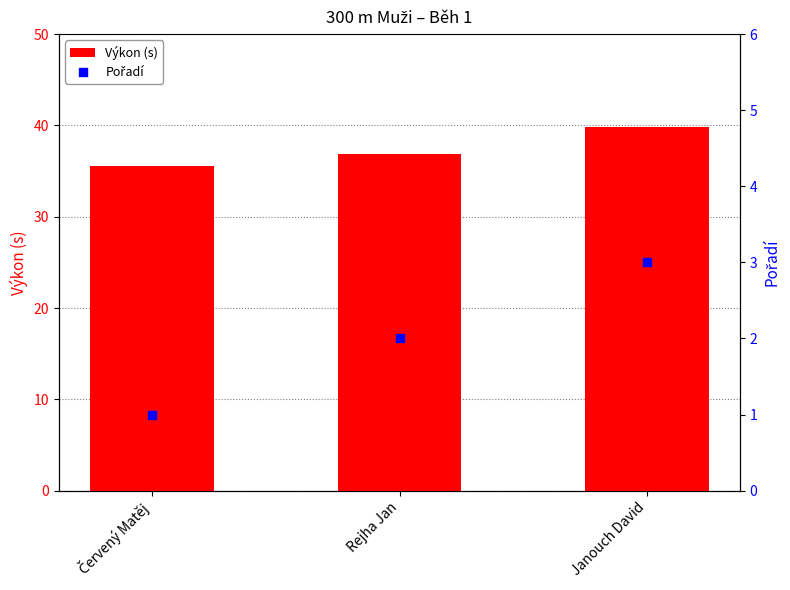

Which series contains the highest Y value?

Výkon (s)